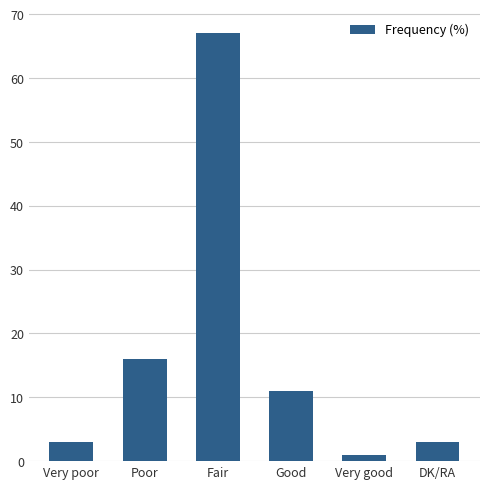

How many categories are shown in the chart?

6